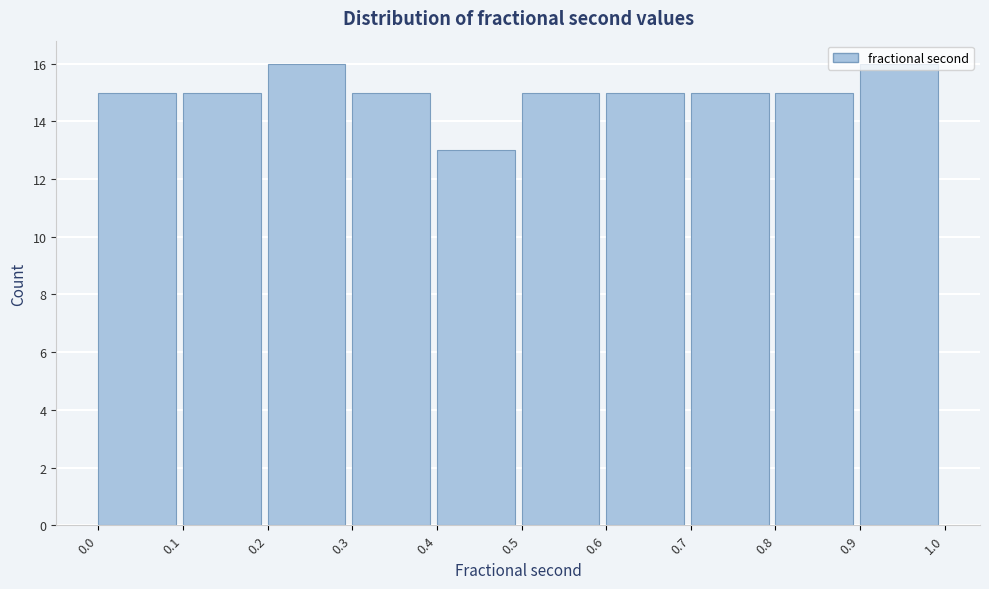

Reading left to right, transcribe this chart: for each bar, give the range it covers on the x-axis and its height. The values are not printed on the chart, so give them approximately, as read against the axis.

0.0 to 0.1: 15
0.1 to 0.2: 15
0.2 to 0.3: 16
0.3 to 0.4: 15
0.4 to 0.5: 13
0.5 to 0.6: 15
0.6 to 0.7: 15
0.7 to 0.8: 15
0.8 to 0.9: 15
0.9 to 1.0: 16